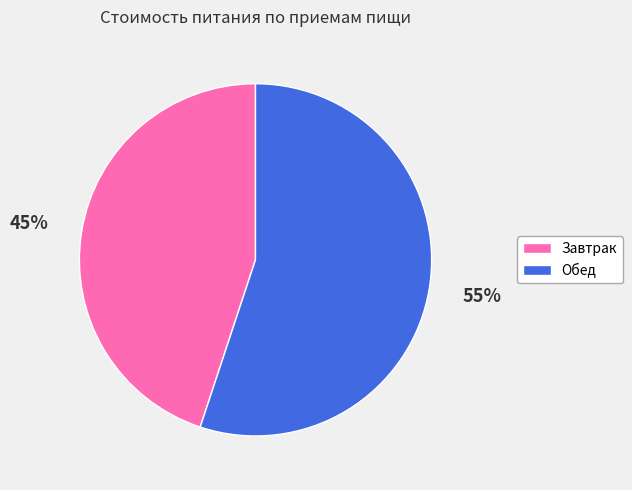

The Завтрак slice represents 45% of the pie. True or false?

True